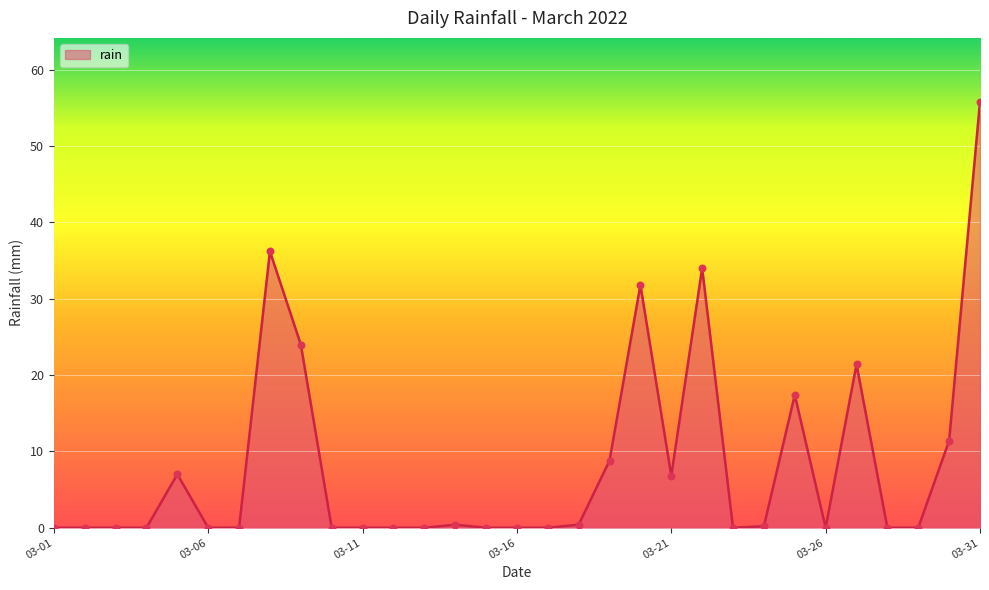

What is the greatest value displayed?

55.8